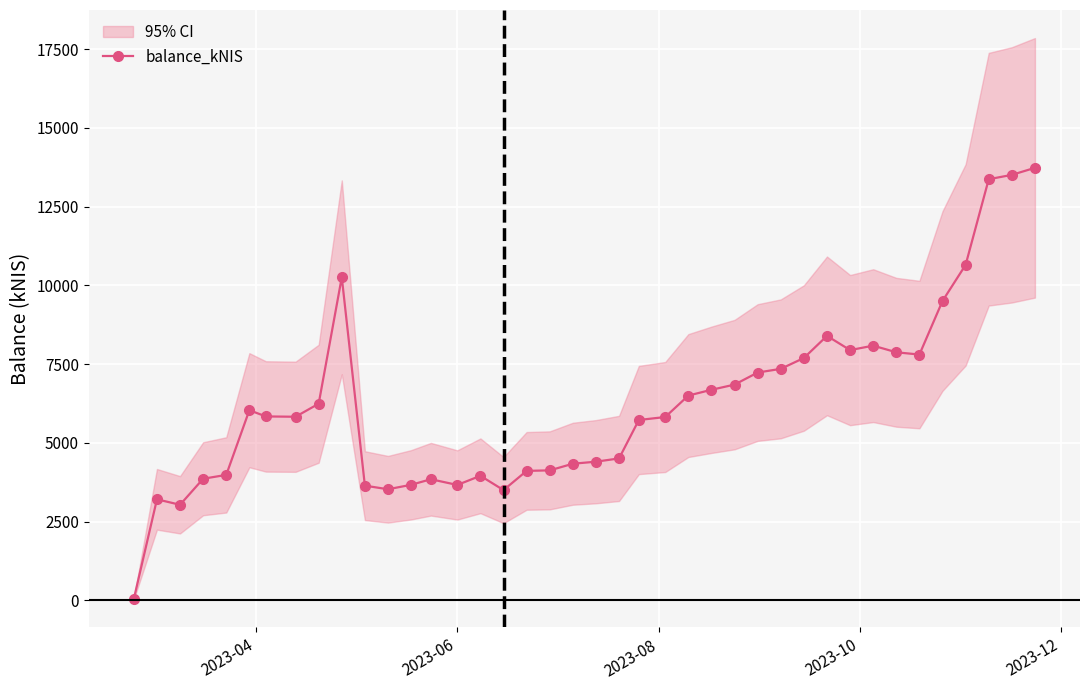

True or false: balance_kNIS has more than 1 interior local peaks.

True